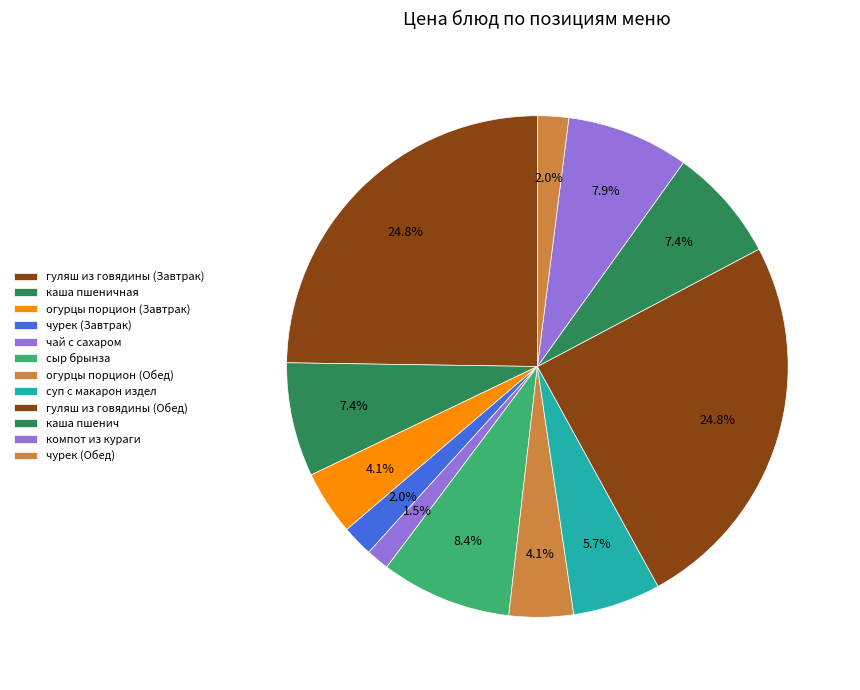

To the nearest percent, what is the combined percentage of огурцы порцион (Обед) and компот из кураги?

12%